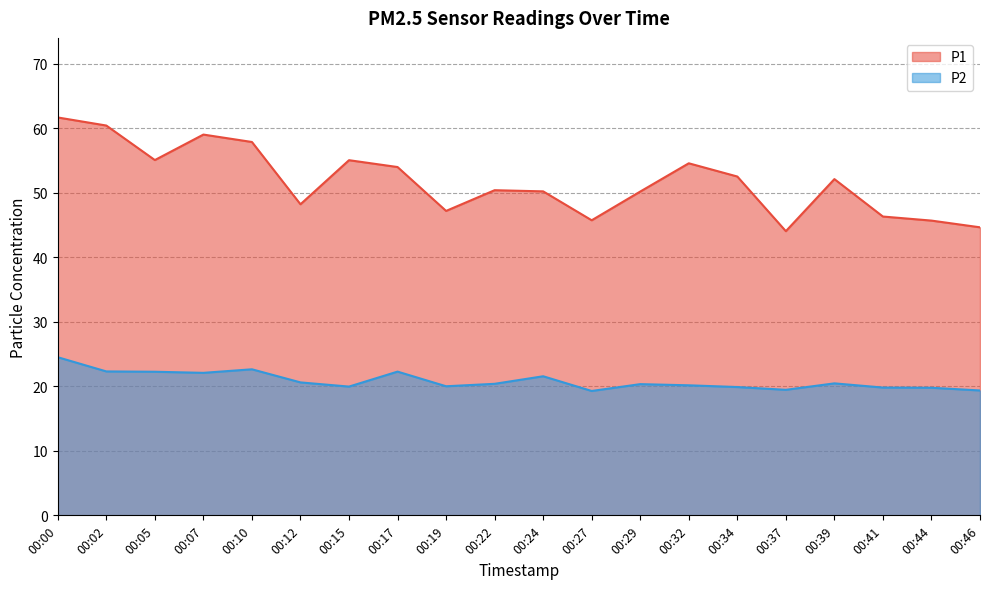

True or false: P1 and P2 intersect in this chart.

False